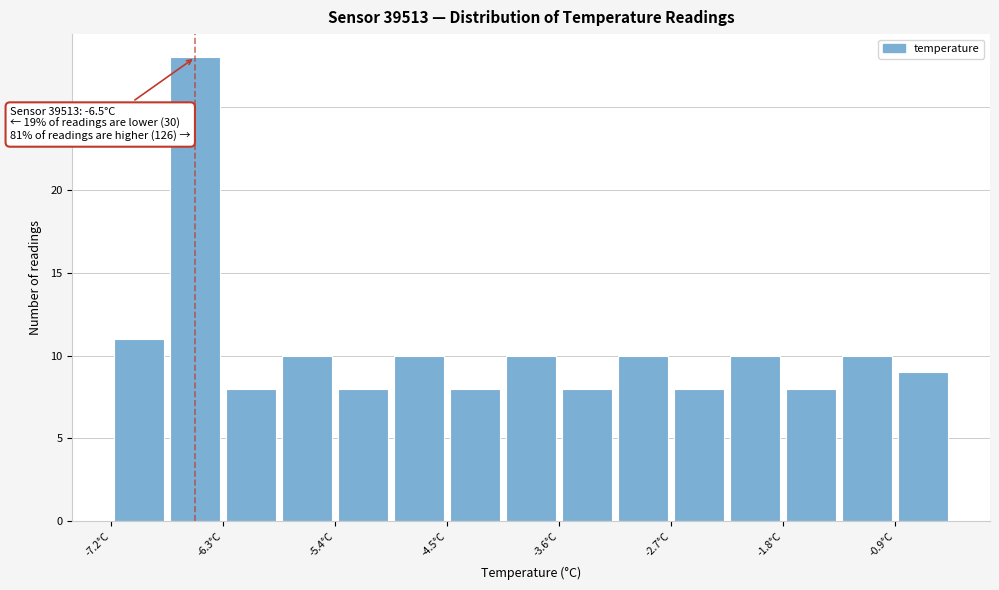

Over which range of the x-axis is the bar tallest?

-6.7 to -6.3